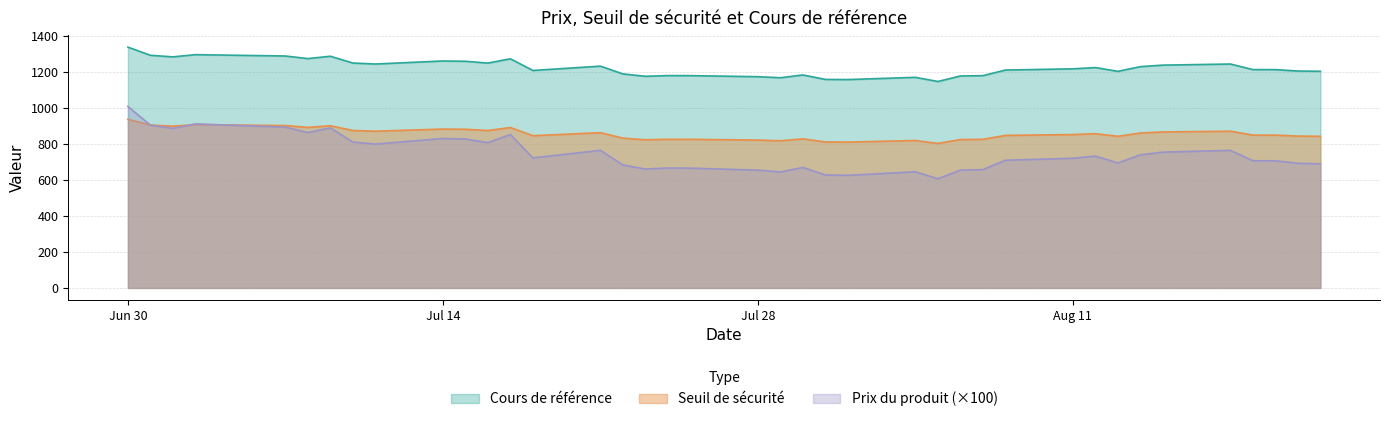

How many intersections are there between Seuil de sécurité and Prix du produit?

3